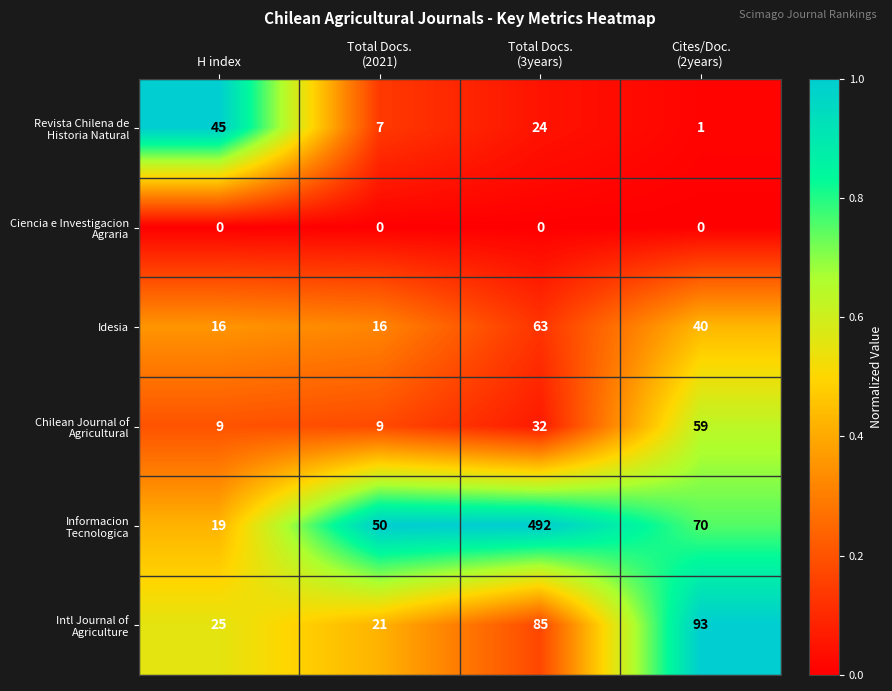

What is the difference between the maximum and minimum values in the Idesia series?

47